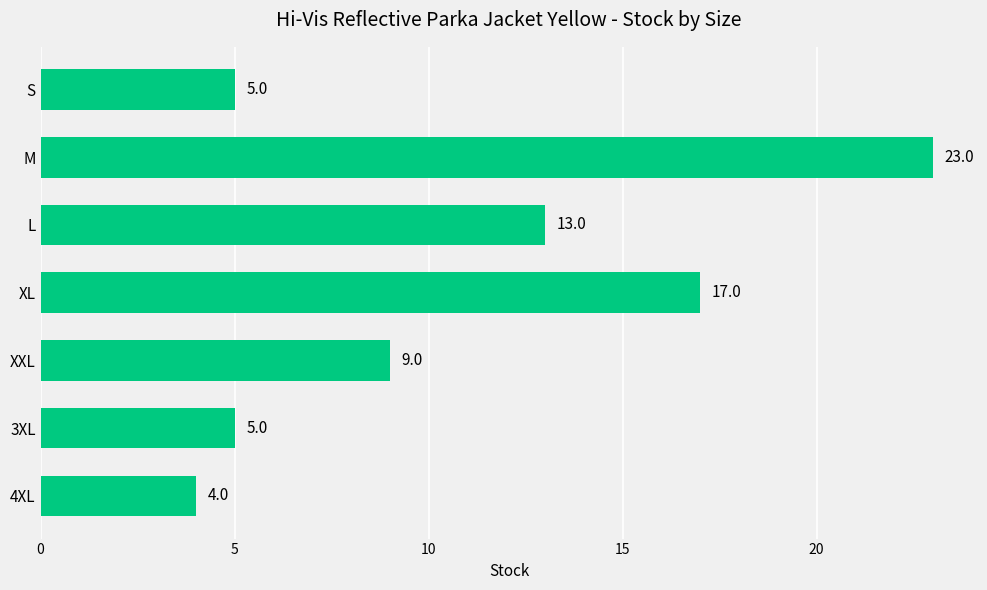

What is the sum of all values?

76